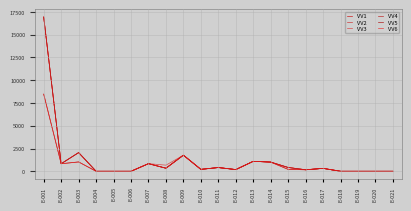

Is the value of VV1 at E-008 greater than the value of VV6 at E-006?

Yes